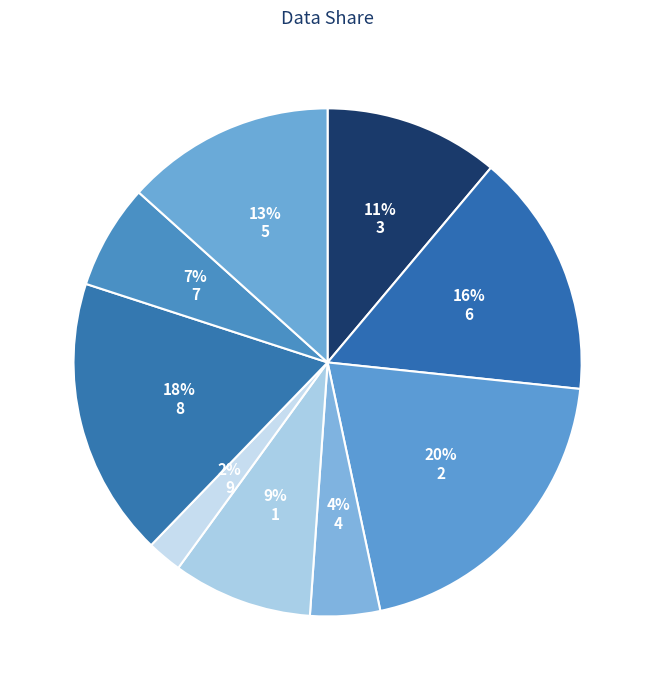

Does 5 account for over 50% of the chart?

No